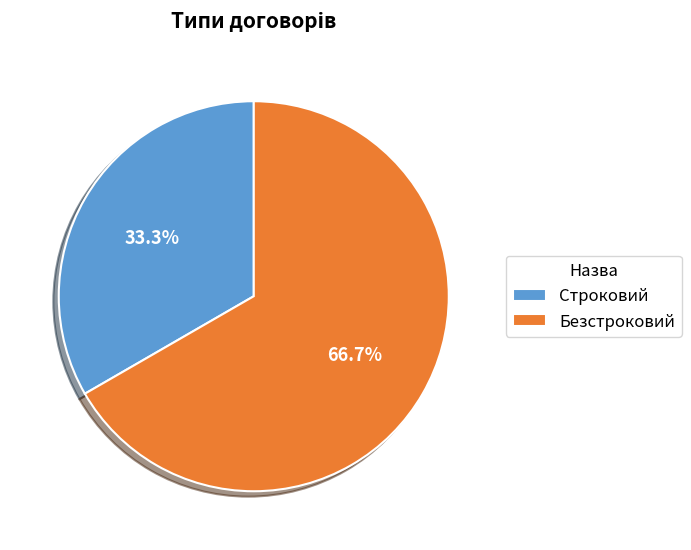

To the nearest percent, what is the combined percentage of Строковий and Безстроковий?

100%